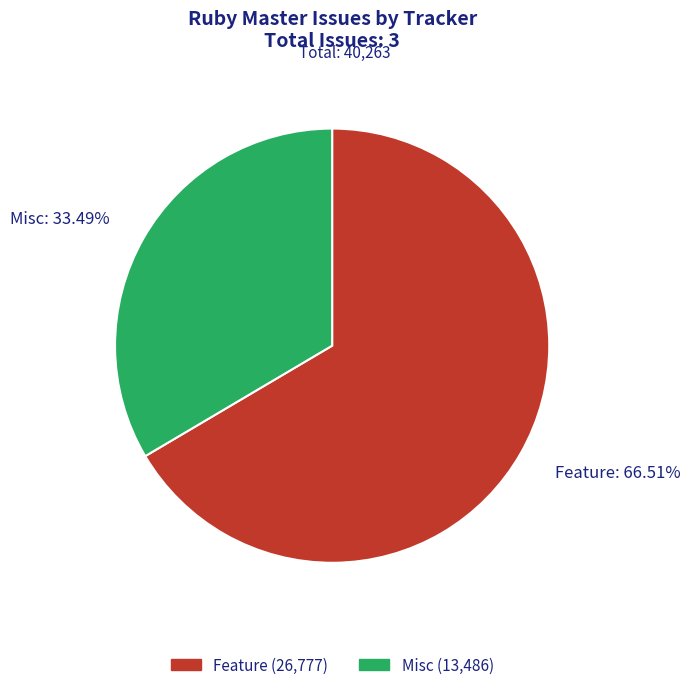

Which category has the smallest portion of the pie?

Misc: 33.49%